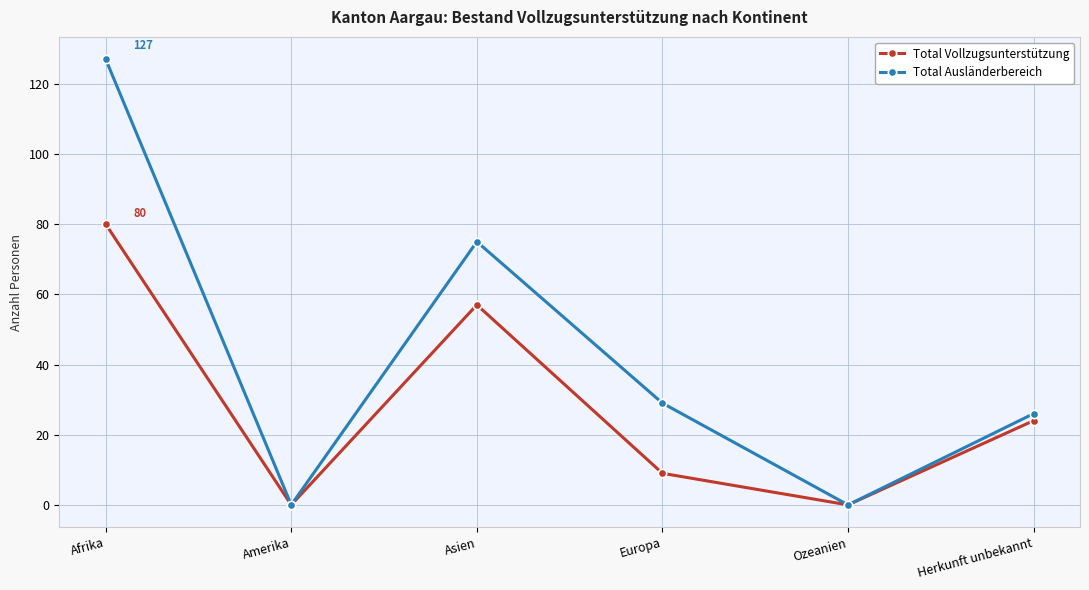

Where is Total Vollzugsunterstützung nearest to the value 40?

Herkunft unbekannt